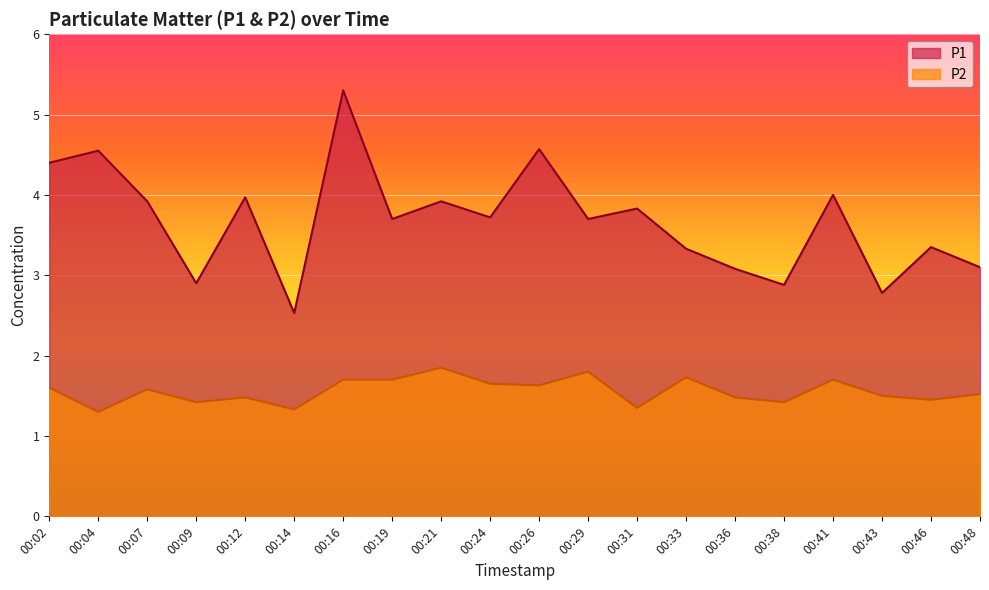

Where is P1 nearest to the value 3?

00:36